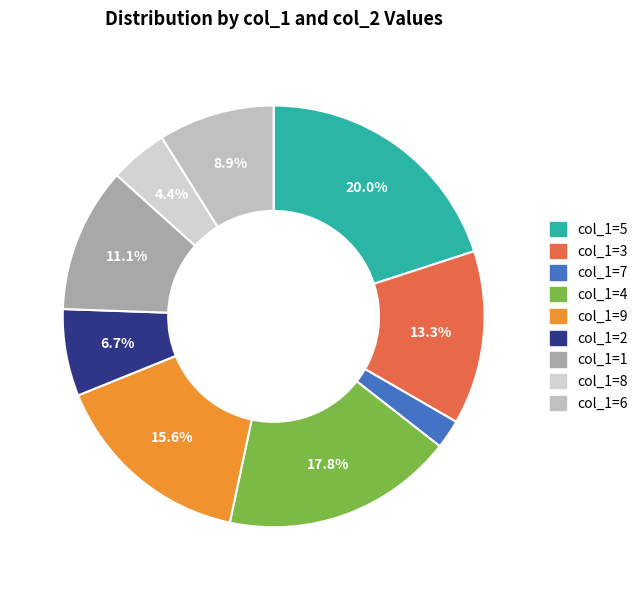

How many segments does this pie chart have?

9